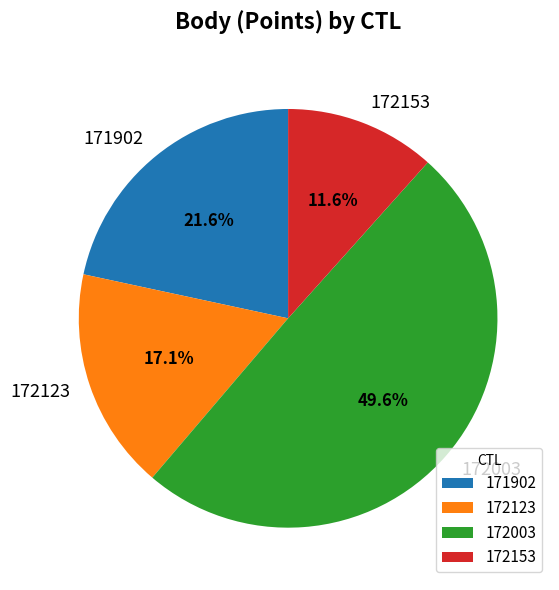

To the nearest percent, what is the average slice percentage?

25%